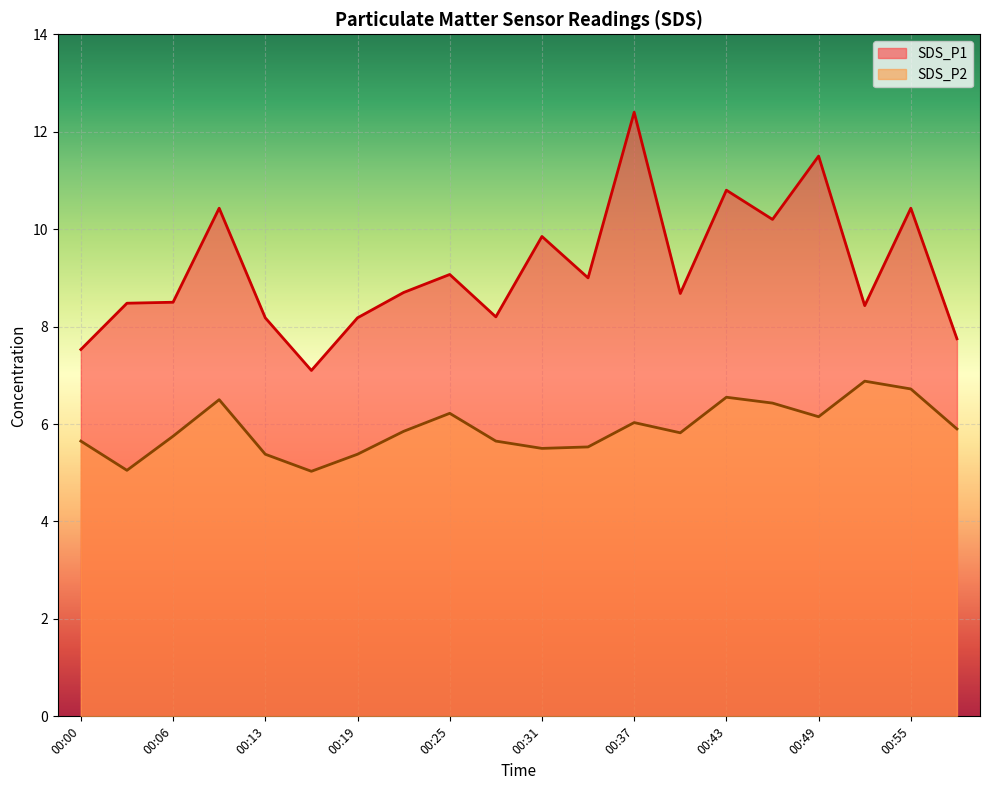

At 00:40, list the series in order from smallest to largest.

SDS_P2, SDS_P1